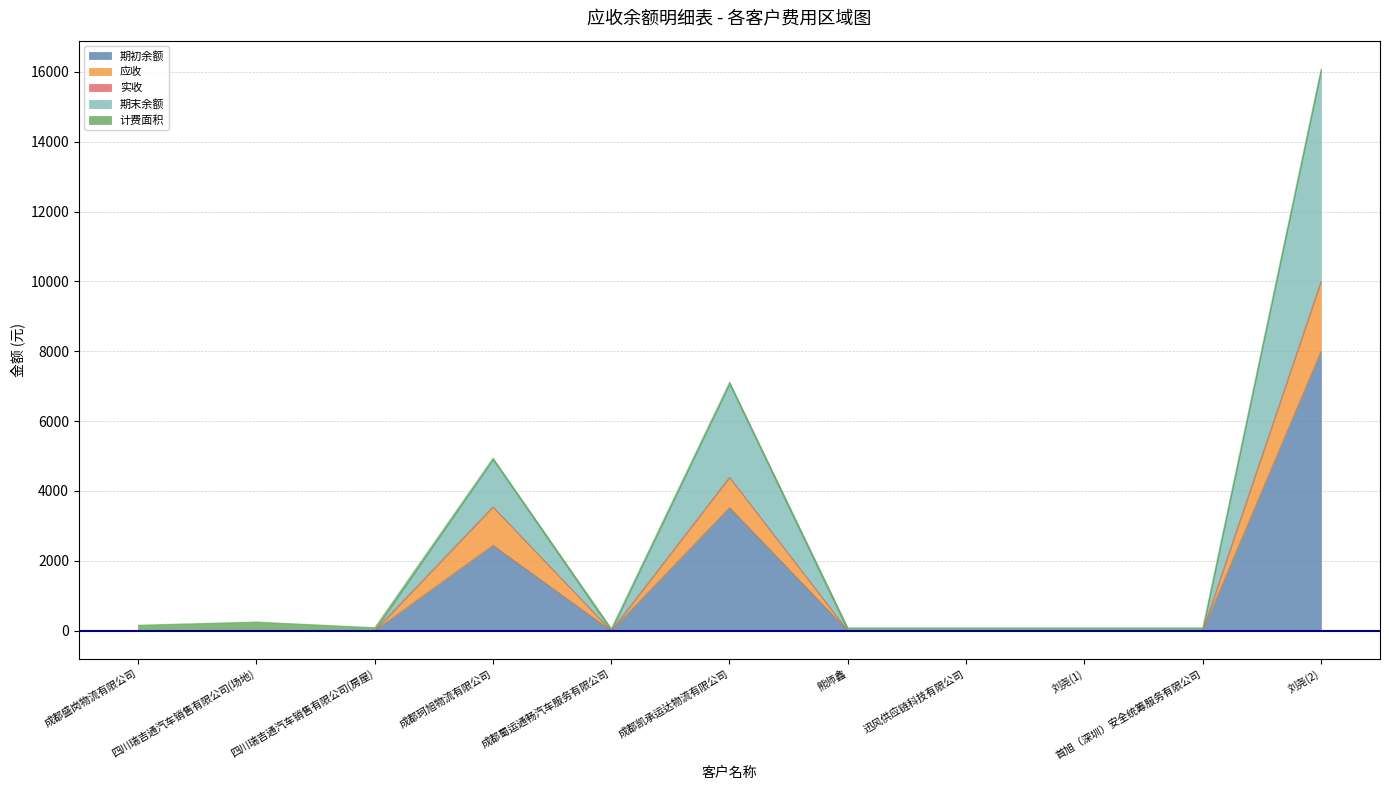

At which category is the sum across all series the highest?

刘尧(2)